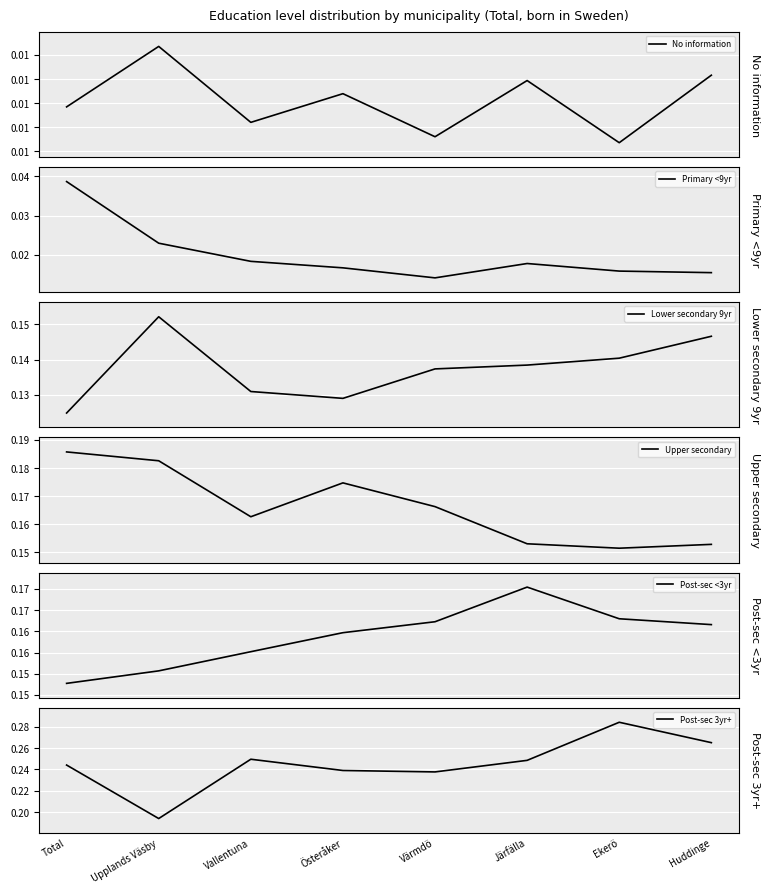

Which has a higher value, Vallentuna or Upplands Väsby?

Upplands Väsby